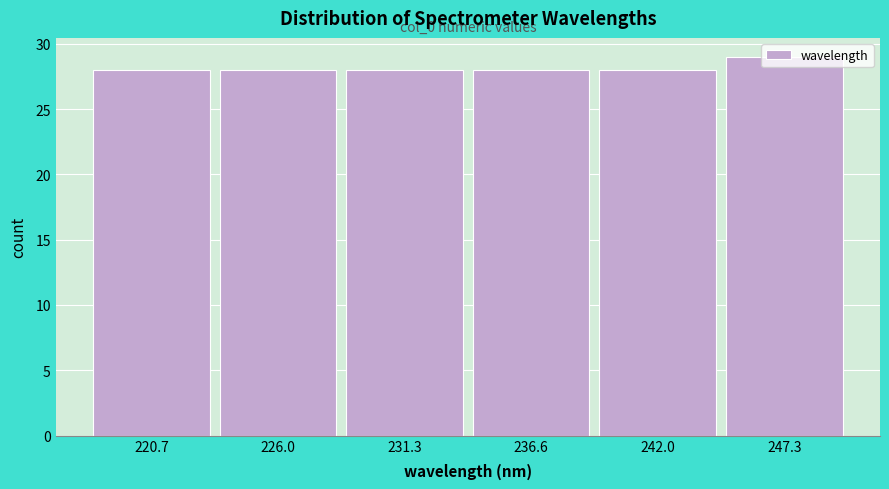

Which range on the x-axis has the tallest bar?

245 to 250